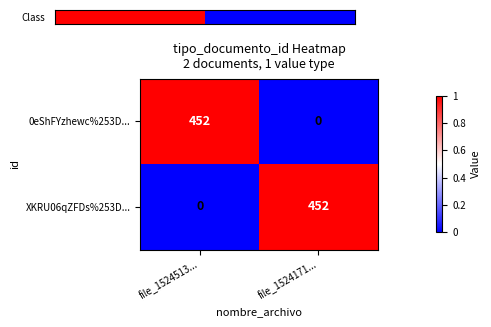

At which label does 0eShFYzhewc%253D... reach its minimum?

file_1524171...